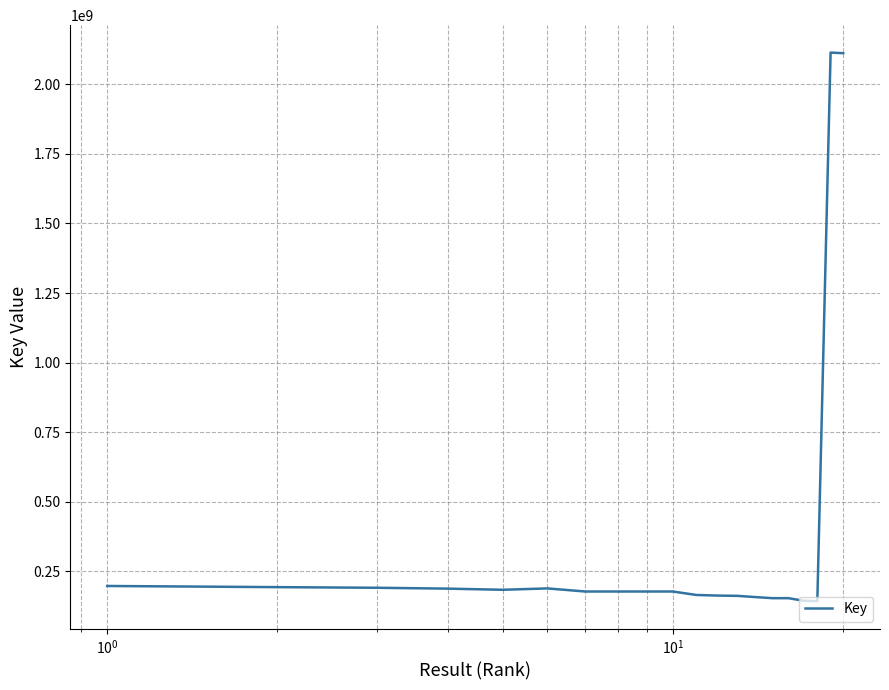

What is the maximum value shown in the chart?

2113893872